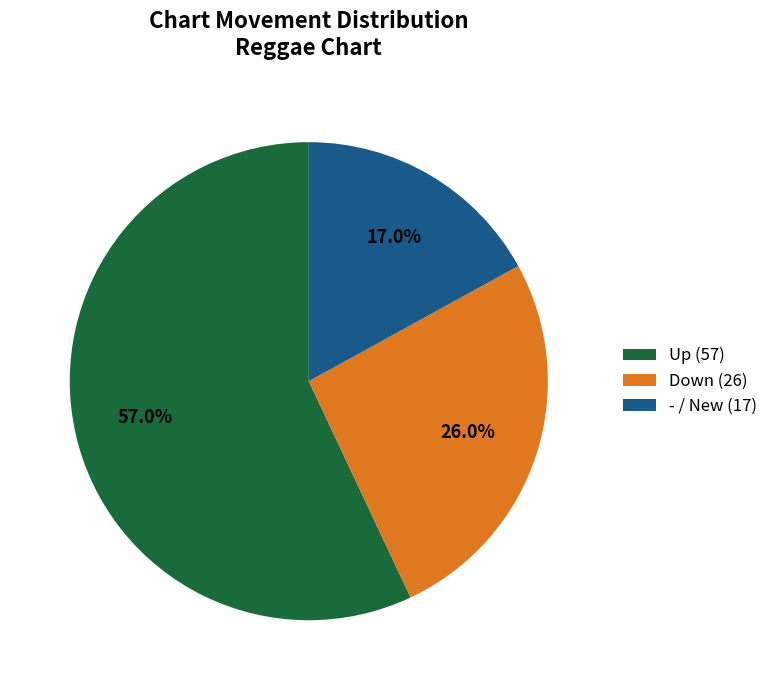

Which category has the biggest portion of the pie?

Up (57)